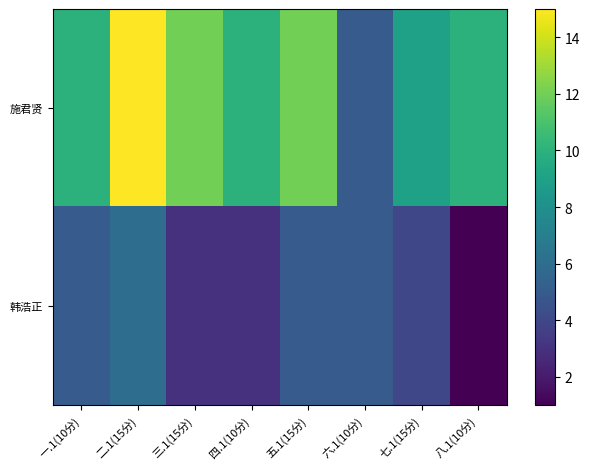

Reading left to right, transcribe all the data shown in this chart.

施君贤: 一.1(10分)=10	二.1(15分)=15	三.1(15分)=12	四.1(10分)=10	五.1(15分)=12	六.1(10分)=5	七.1(15分)=9	八.1(10分)=10
韩浩正: 一.1(10分)=5	二.1(15分)=6	三.1(15分)=3	四.1(10分)=3	五.1(15分)=5	六.1(10分)=5	七.1(15分)=4	八.1(10分)=1